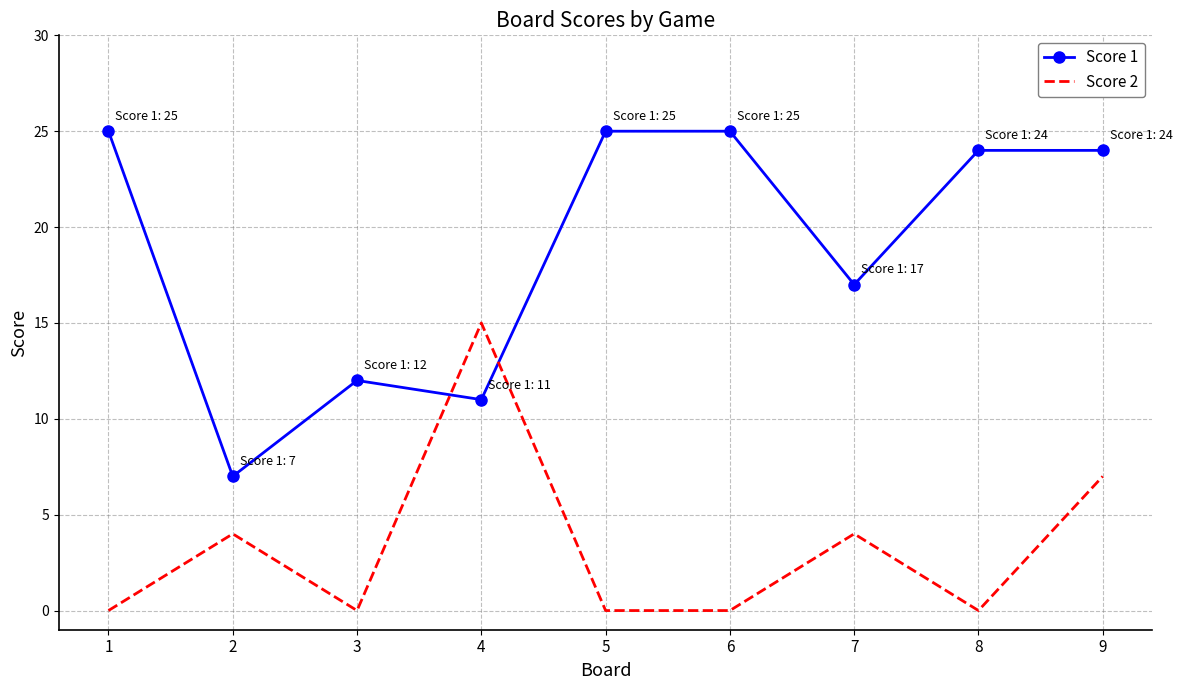

In Score 2, how many points are higher than both neighbors (excluding endpoints)?

3